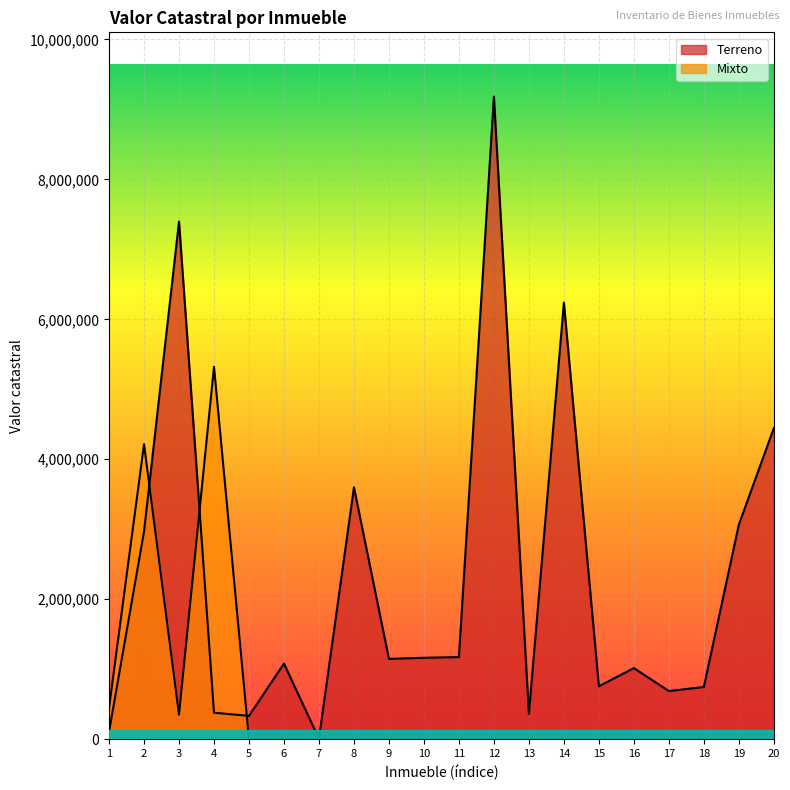

What is the difference between the maximum and second lowest values in the Terreno series?

9078275